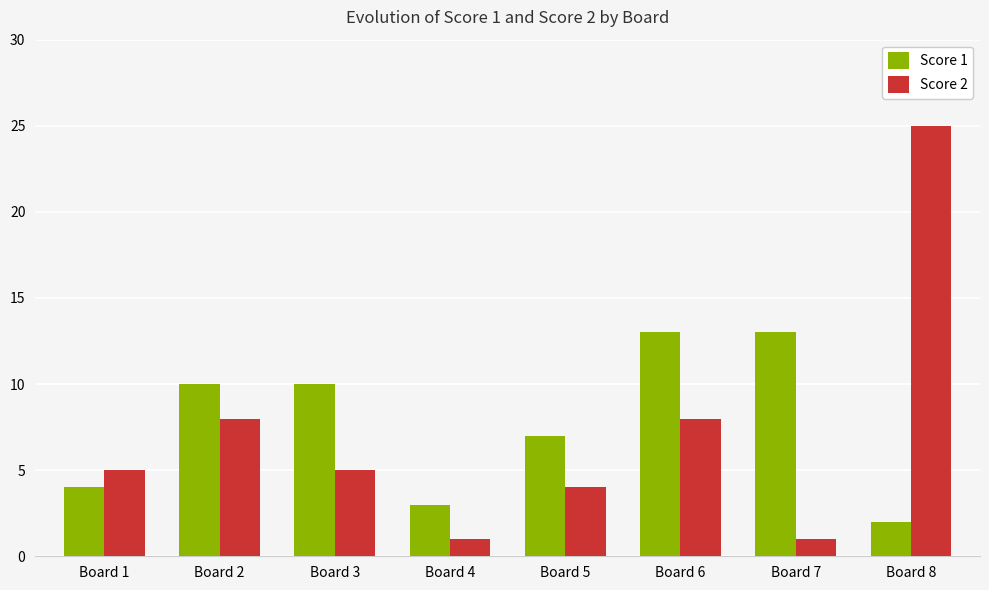

Reading right to left, transcribe all the data shown in this chart.

Score 1: Board 8=2	Board 7=13	Board 6=13	Board 5=7	Board 4=3	Board 3=10	Board 2=10	Board 1=4
Score 2: Board 8=25	Board 7=1	Board 6=8	Board 5=4	Board 4=1	Board 3=5	Board 2=8	Board 1=5